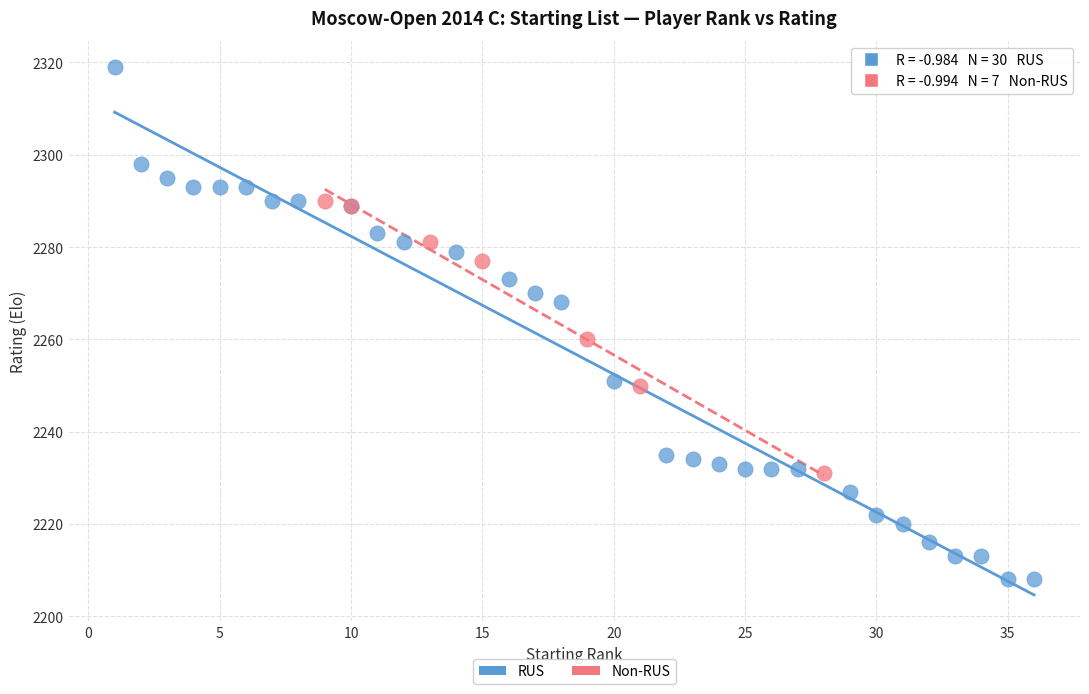

Which series has the largest Y range (max minus min)?

RUS